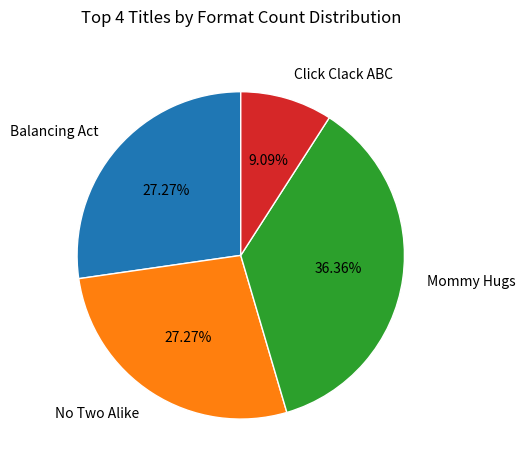

Does any single category account for the majority?

No